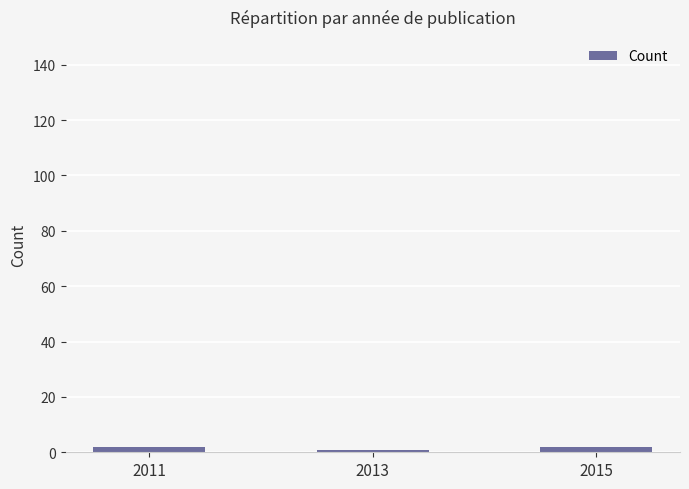

True or false: the data shows 1 at 2013.

True